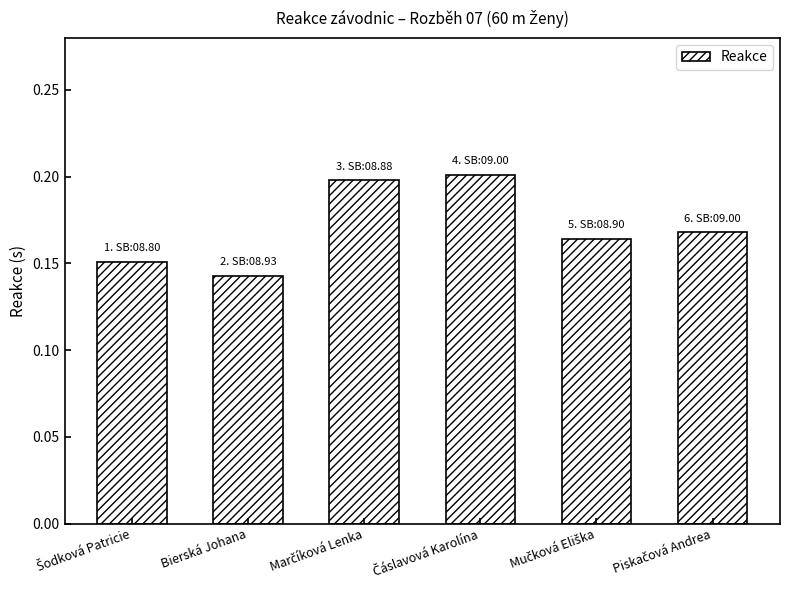

What is the sum of all values?

1.0